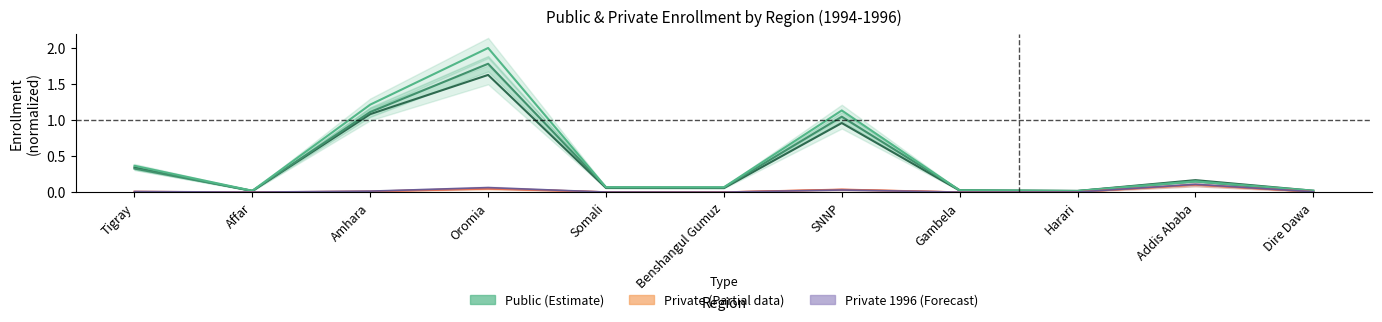

True or false: private1994 mean and public1994 mean cross at least once.

False